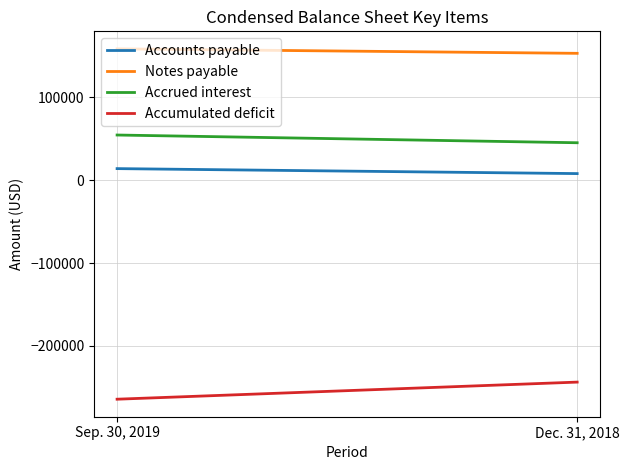

List the series in order of their peak value, lowest first.

Accumulated deficit, Accounts payable, Accrued interest, Notes payable